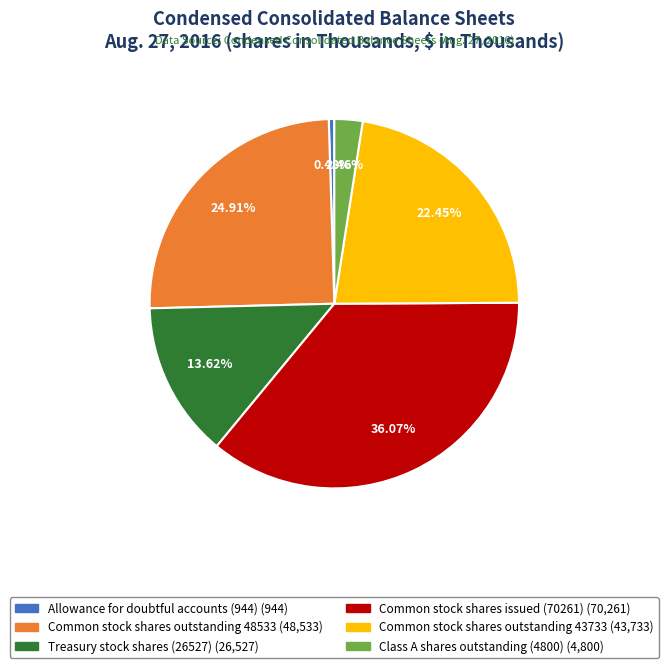

Does any single category account for the majority?

No